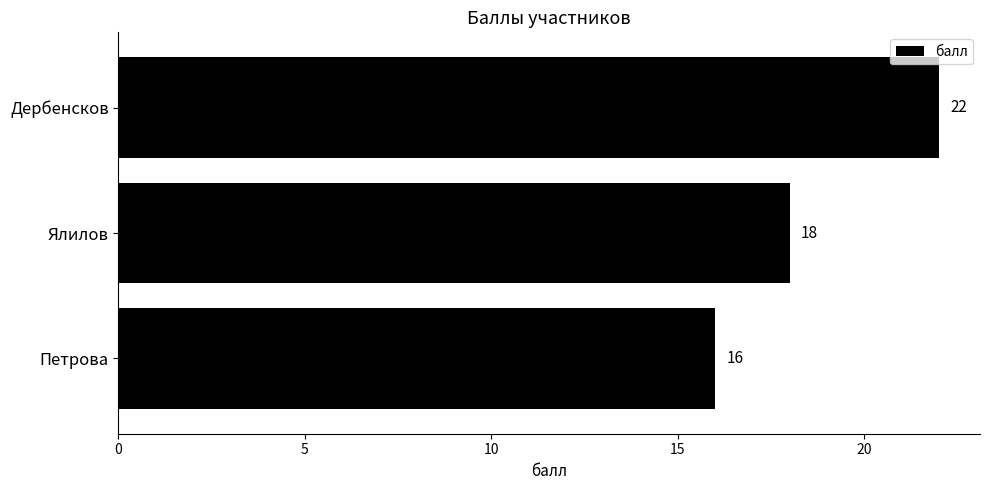

How many values are below 18?

1